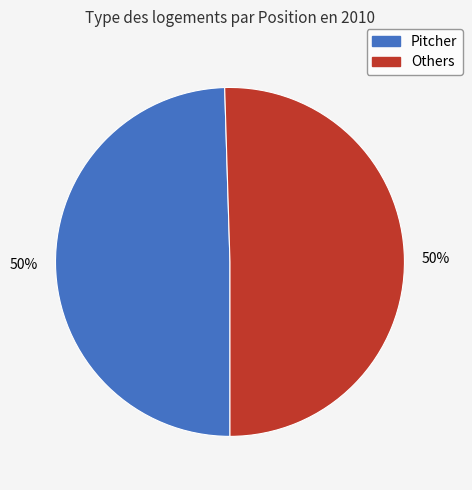

To the nearest percent, what is the average slice percentage?

50%